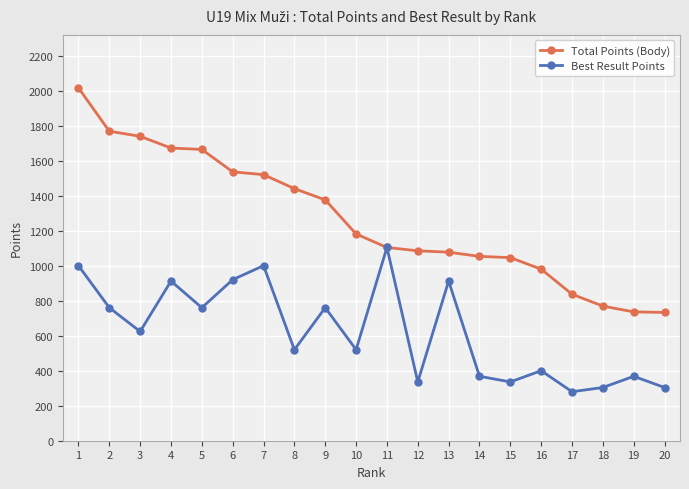

Is it true that Best Result Points equals 760 at 9?

True